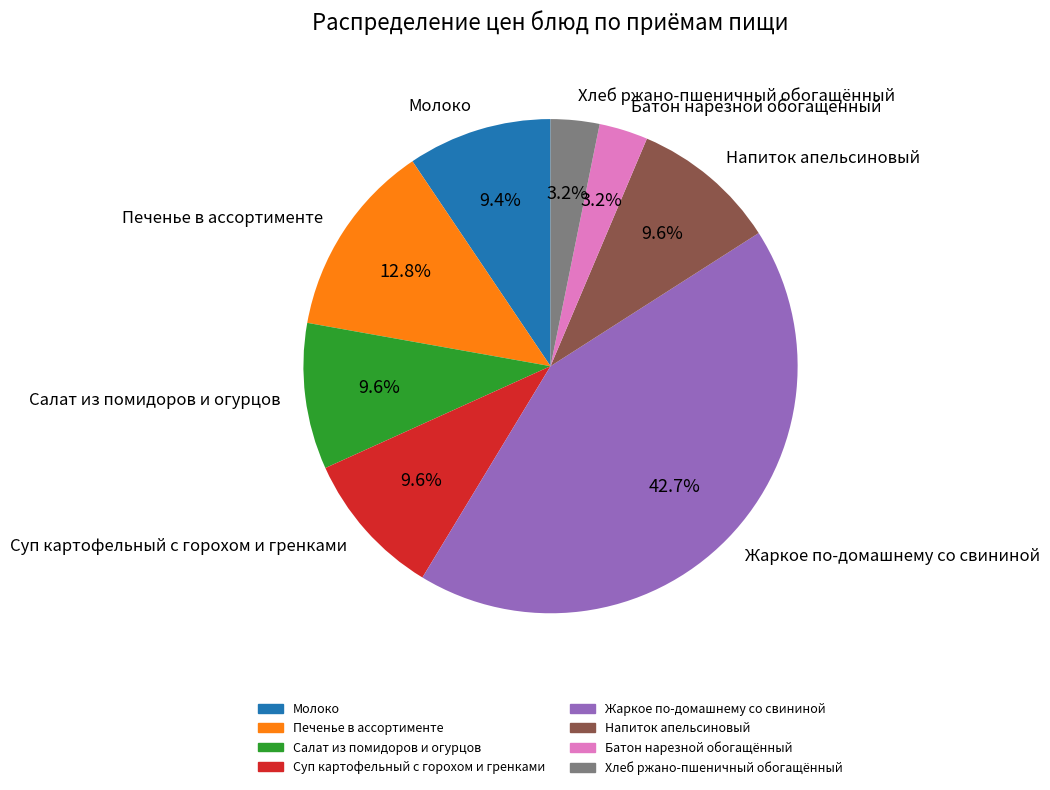

To the nearest percent, what is the difference between the Салат из помидоров и огурцов and Жаркое по-домашнему со свининой slice percentages?

33%